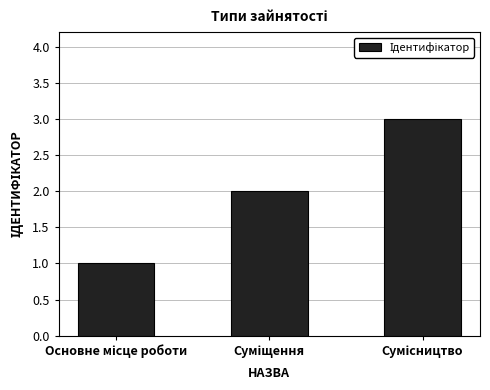

What is the maximum value shown in the chart?

3